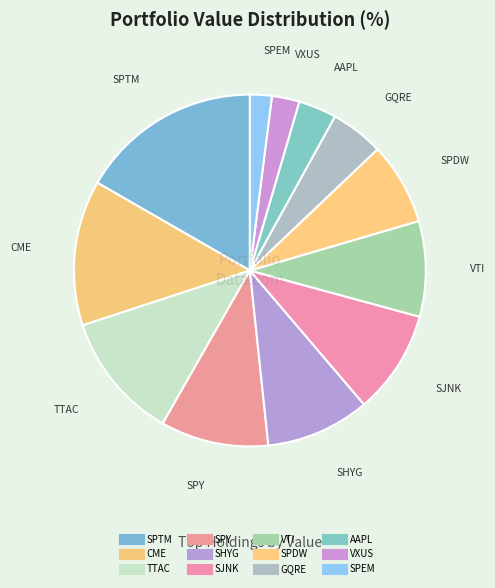

Is there a majority slice in this chart?

No